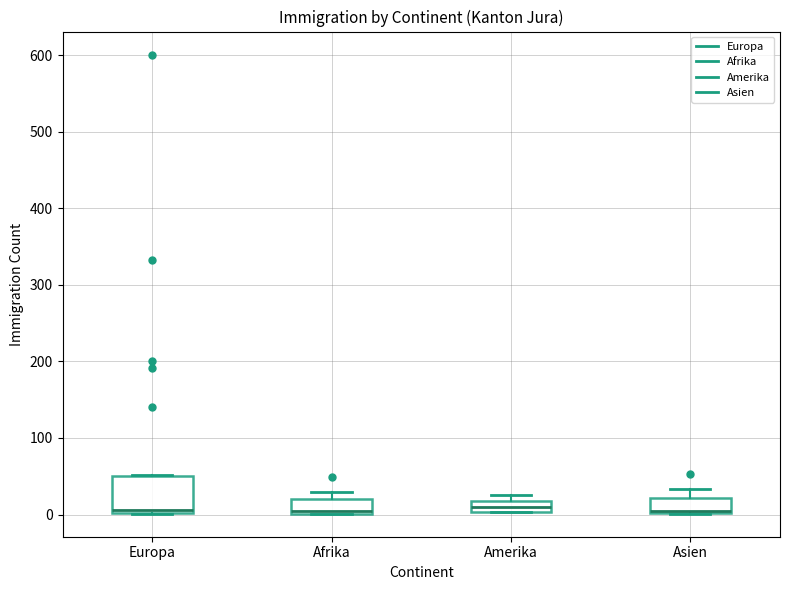

Where is the upper edge of the box for Amerika on the y-axis? The values are not printed on the chart, so give them approximately, as read against the axis.

20